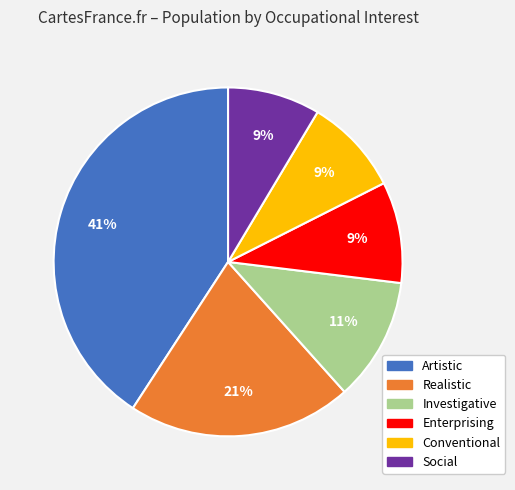

Is the sum of Investigative and Realistic greater than half?

No